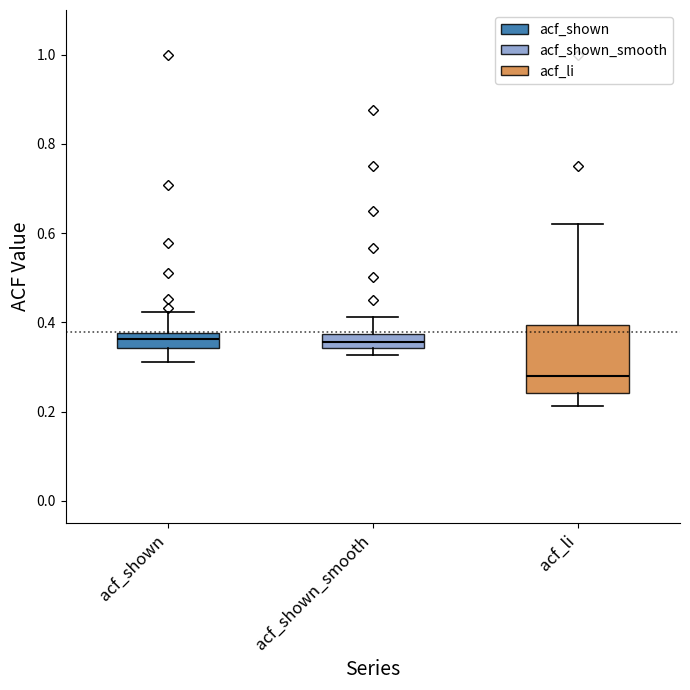

Which box has the lowest median line?

acf_li